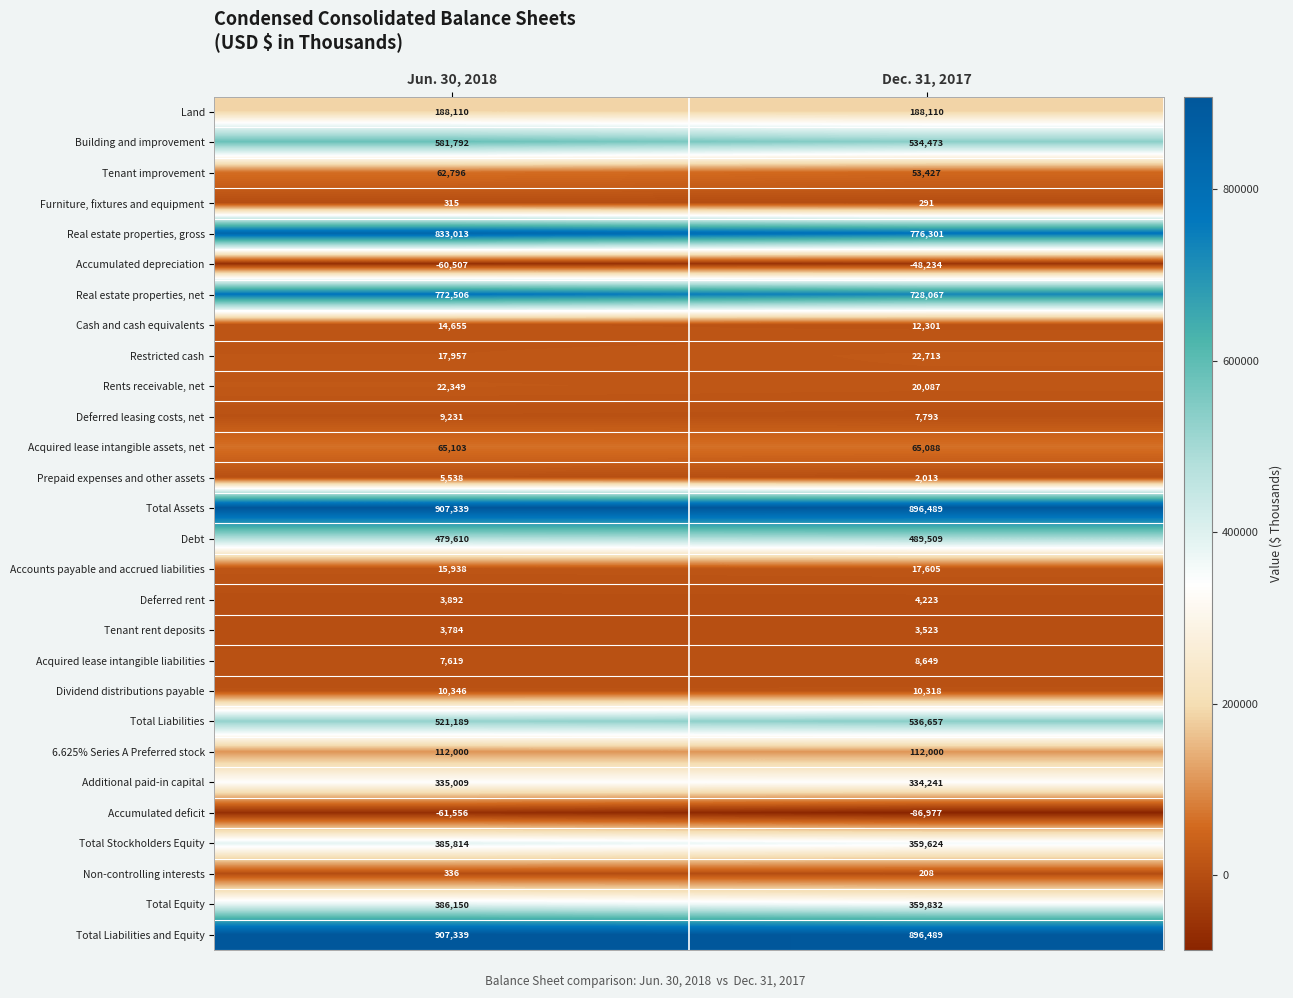

True or false: Real estate properties, net has a value of 772506 at Jun. 30, 2018.

True